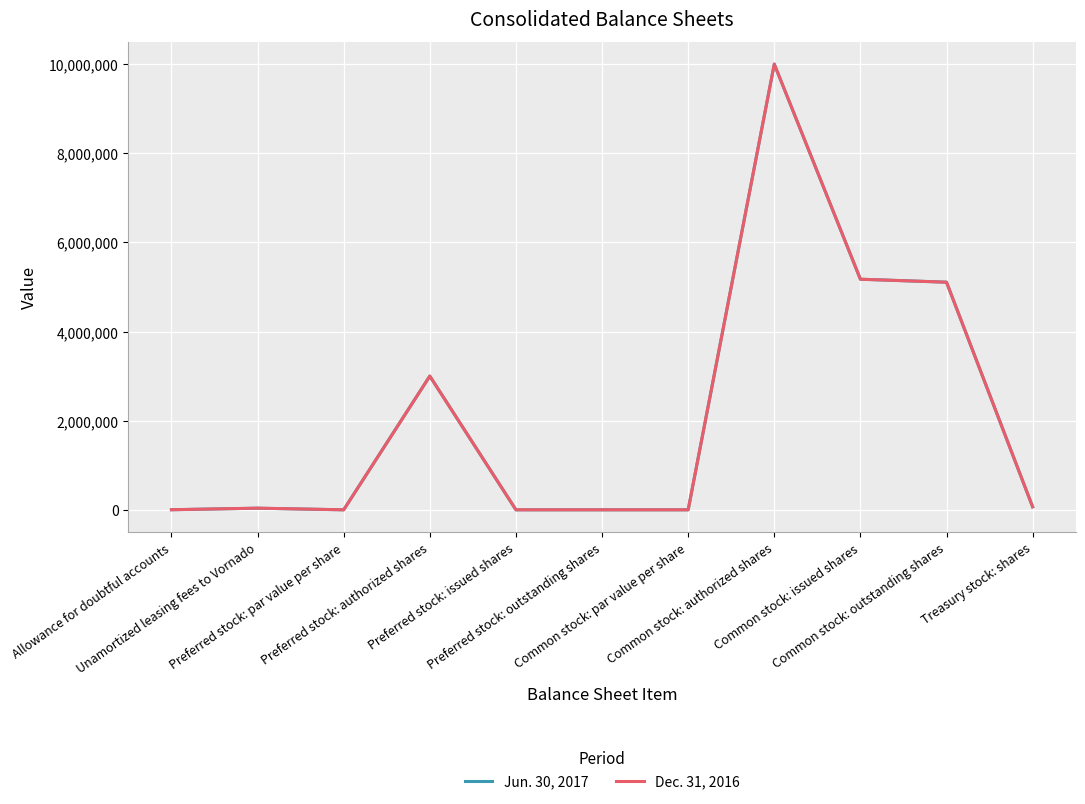

List the series in order of their overall mean, lowest first.

Jun. 30, 2017, Dec. 31, 2016